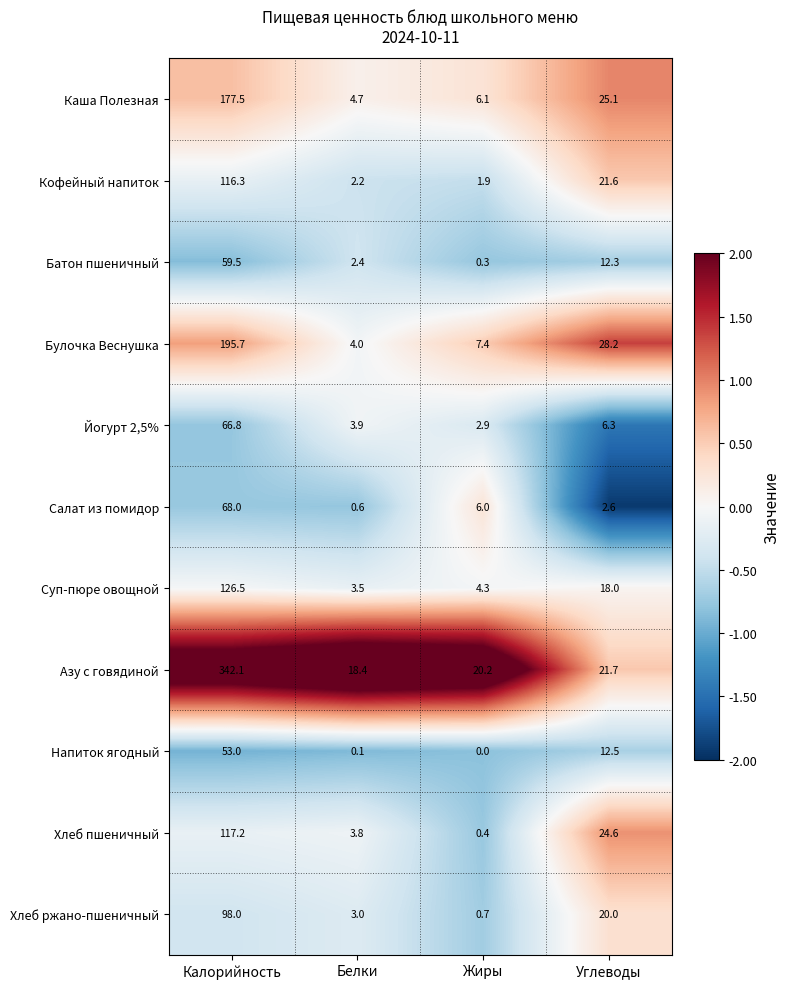

List the labels in order of Азу с говядиной value, largest first.

Калорийность, Углеводы, Жиры, Белки